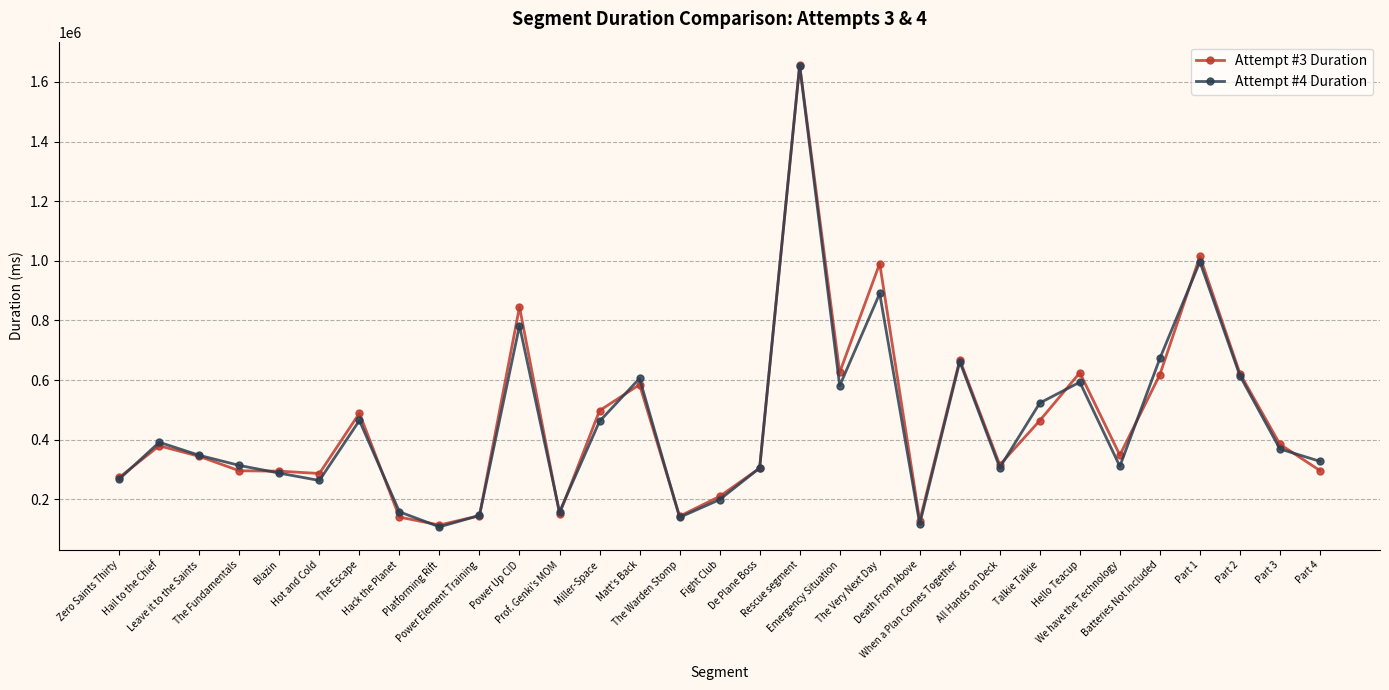

What is the label of the 2nd point from the right?

Part 3